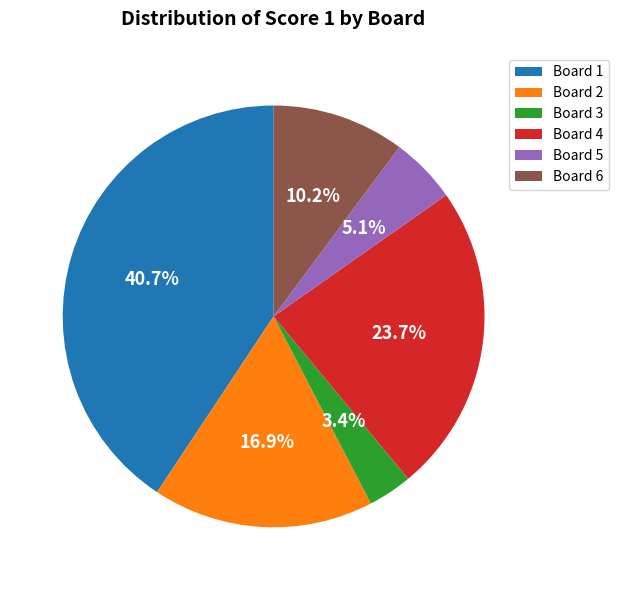

Which slice is the smallest?

Board 3